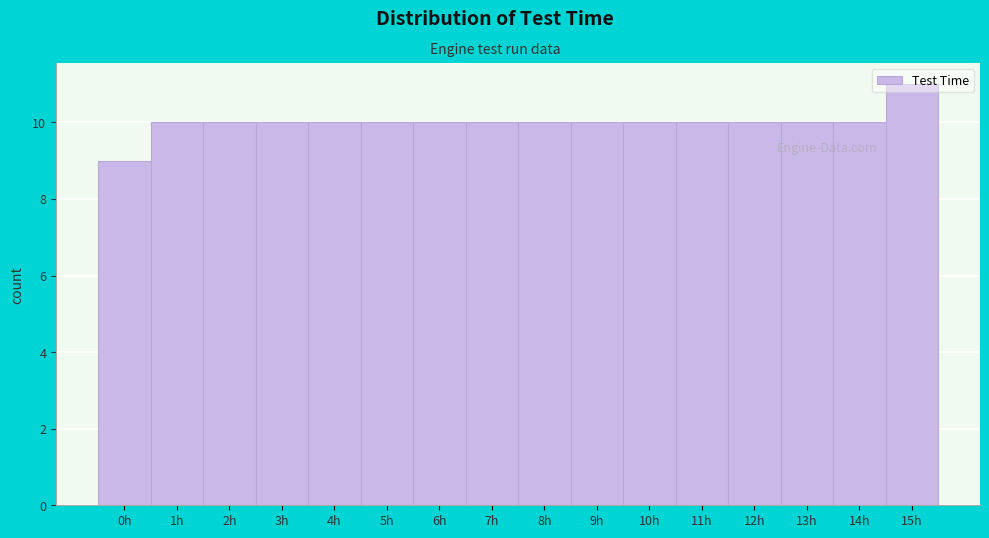

What is the value of the 4th bar from the left?

10